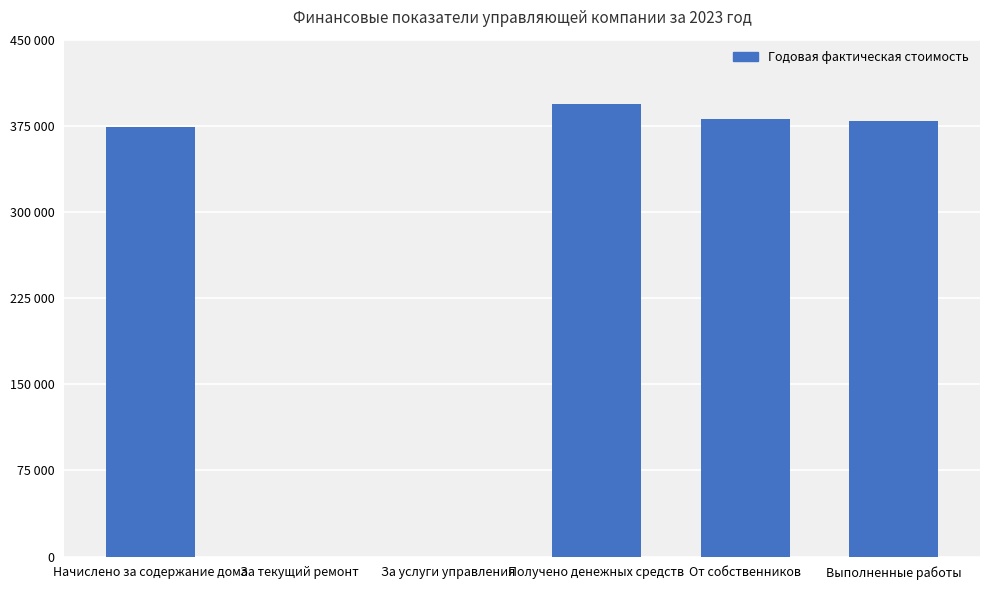

Are the bars horizontal?

No